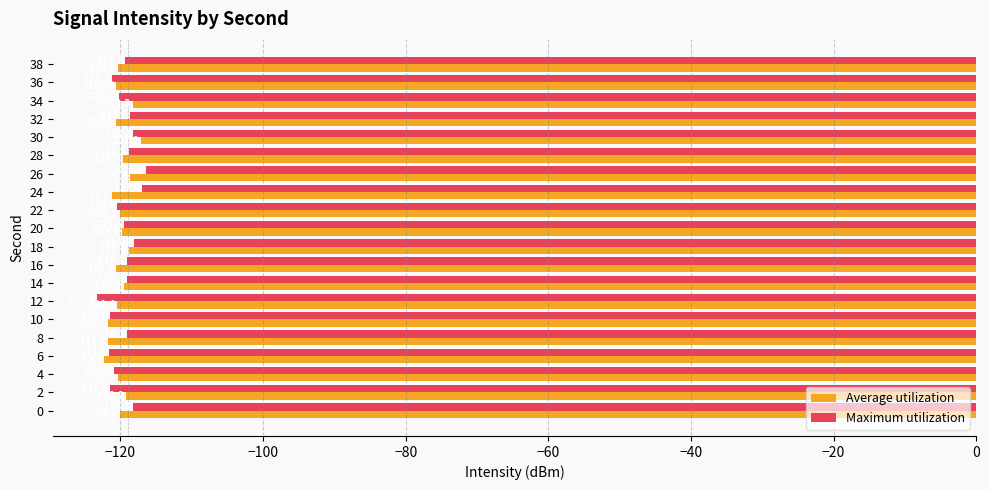

The Maximum utilization series shows -30.0 at 34. True or false?

False